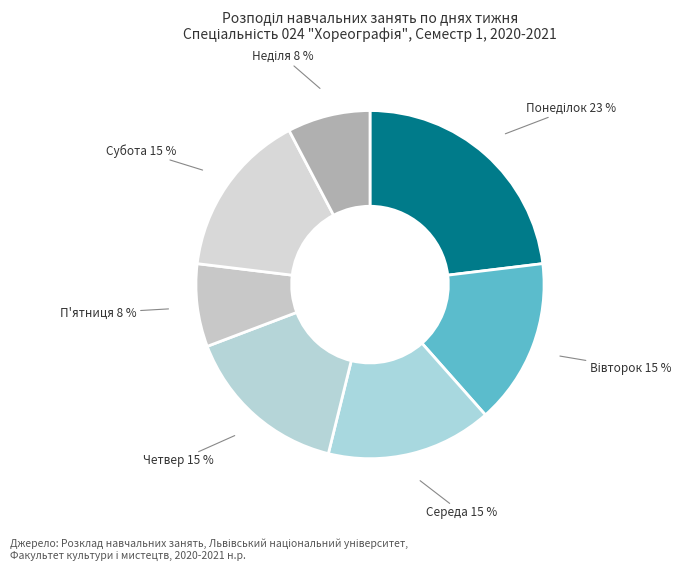

Approximately how many times larger is the value at Середа compared to Субота?

1.0